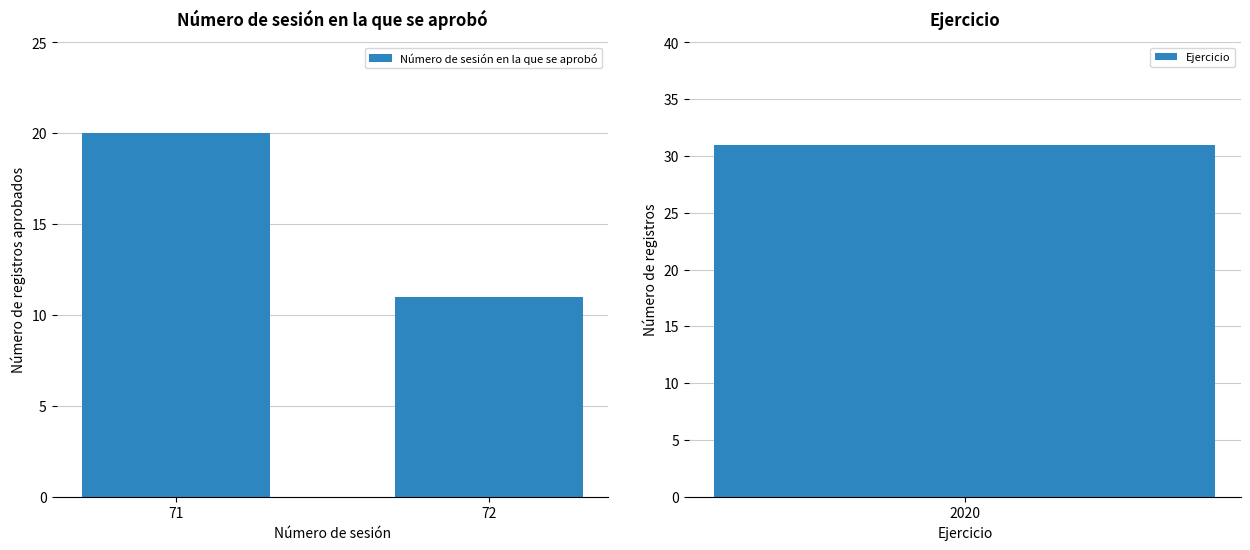

What is the value of the 2nd bar from the left?

11